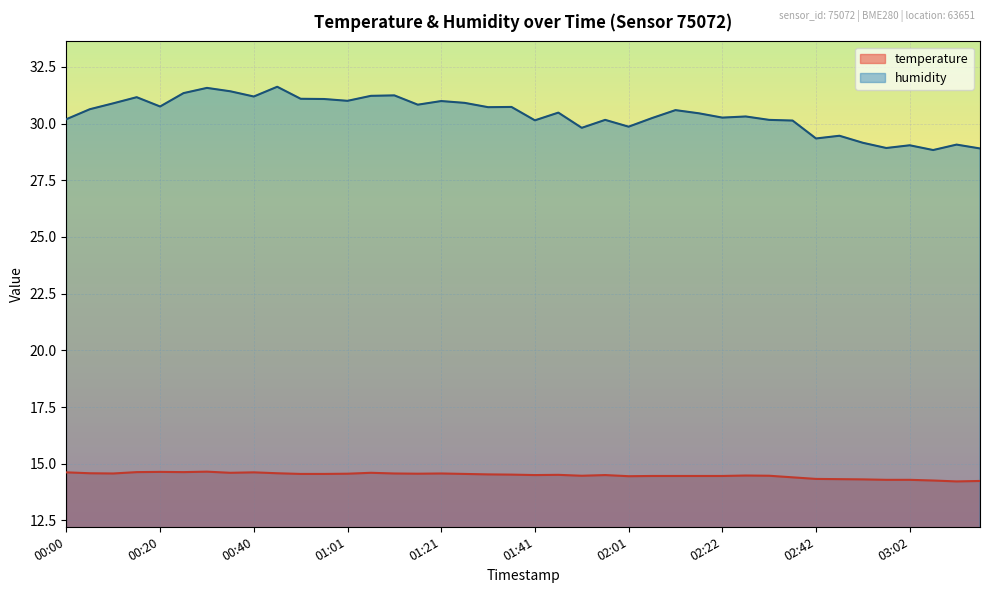

What is the sum of all temperature values?

579.6